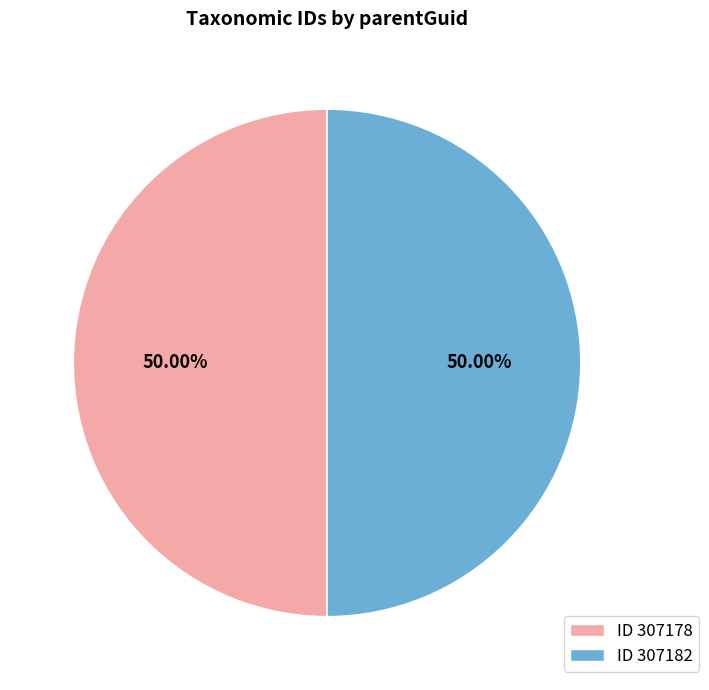

Combined, do ID 307182 and ID 307178 account for over 50%?

Yes